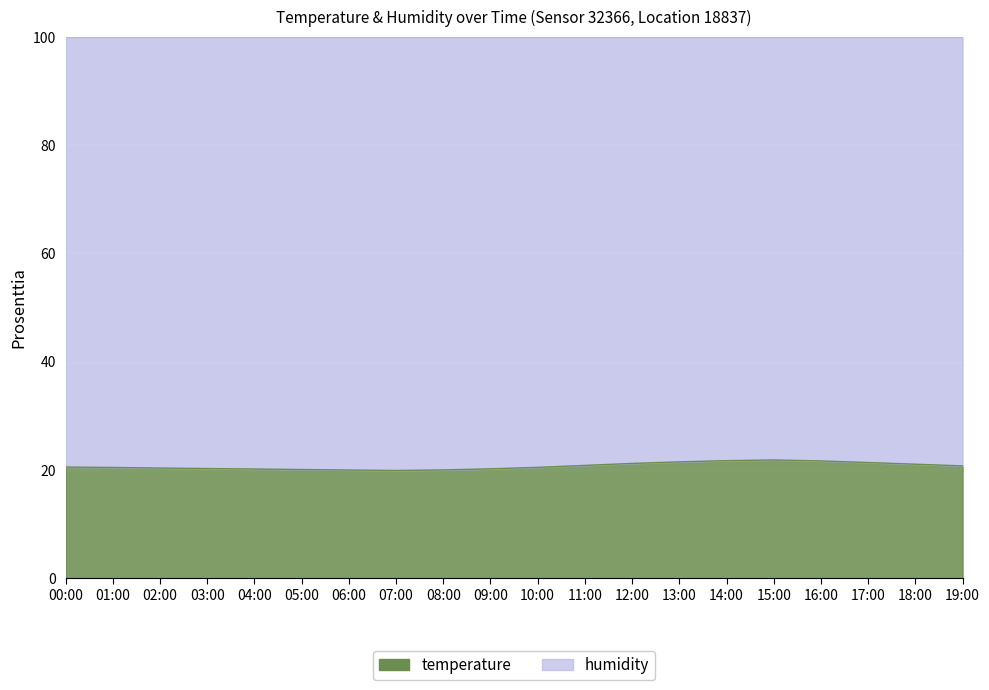

Reading left to right, what are all the values shown in this chart?

20.5	20.5	20.3	20.3	20.2	20.1	20.0	19.9	20.0	20.2	20.5	20.8	21.2	21.5	21.7	21.8	21.7	21.4	21.1	20.7